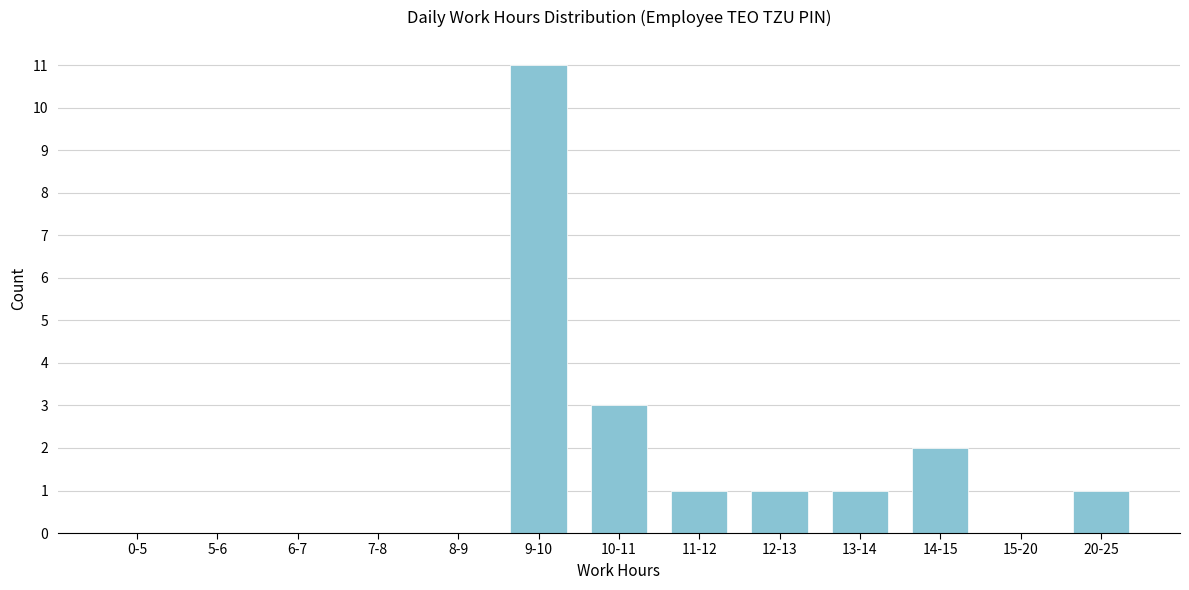

Reading left to right, what are all the values shown in this chart?

0-5=0	5-6=0	6-7=0	7-8=0	8-9=0	9-10=11	10-11=3	11-12=1	12-13=1	13-14=1	14-15=2	15-20=0	20-25=1